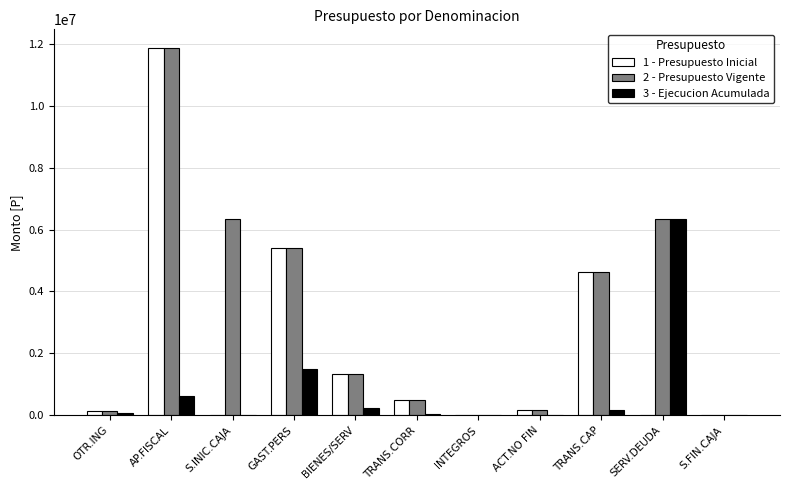

At which category is the sum across all series the highest?

AP.FISCAL